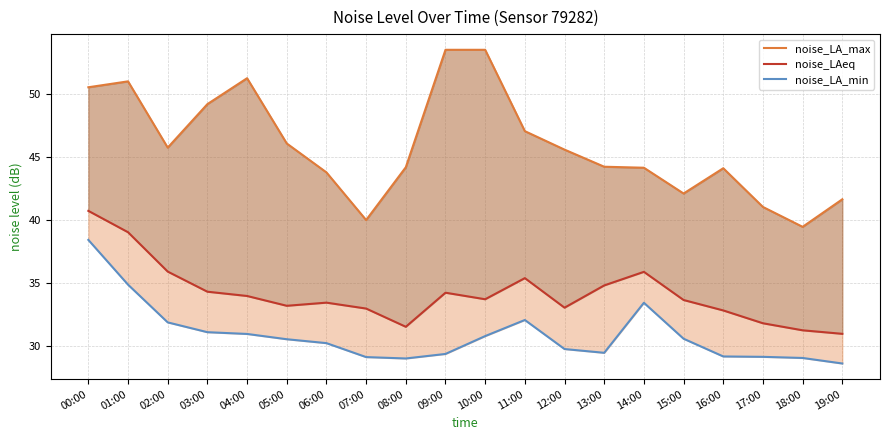

What is the maximum value shown in the chart?

53.5